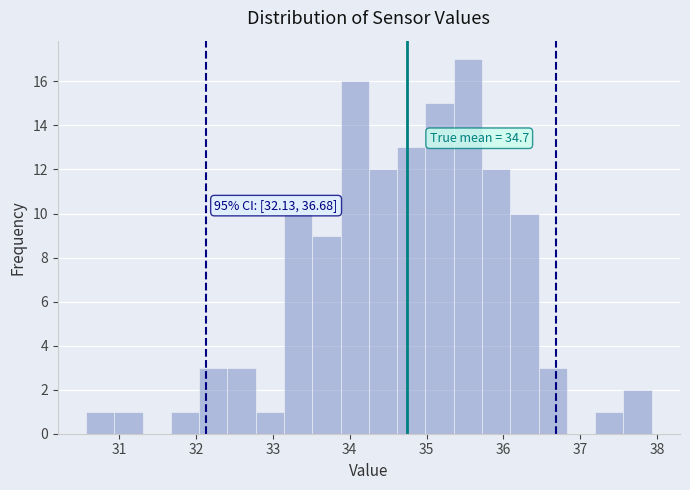

Read against the x-axis, roughly where is the centre of the tallest bar?

35.5